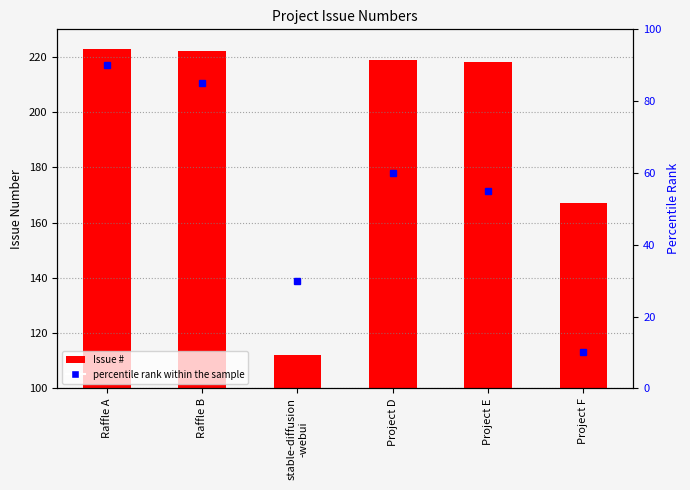

What position from the right is Raffle A?

6